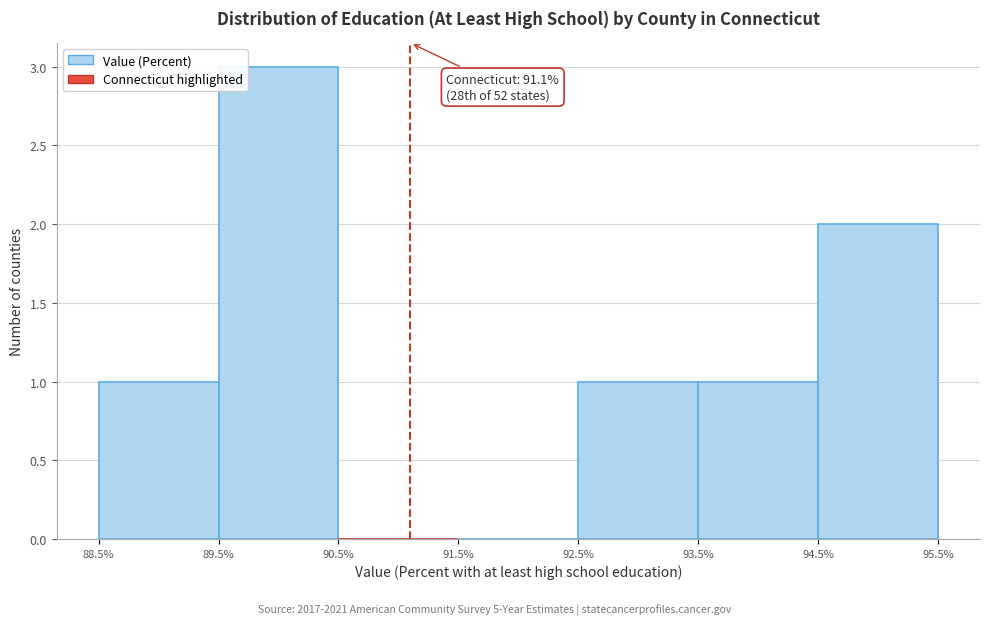

Over which range of the x-axis is the bar tallest?

89.5% to 90.5%